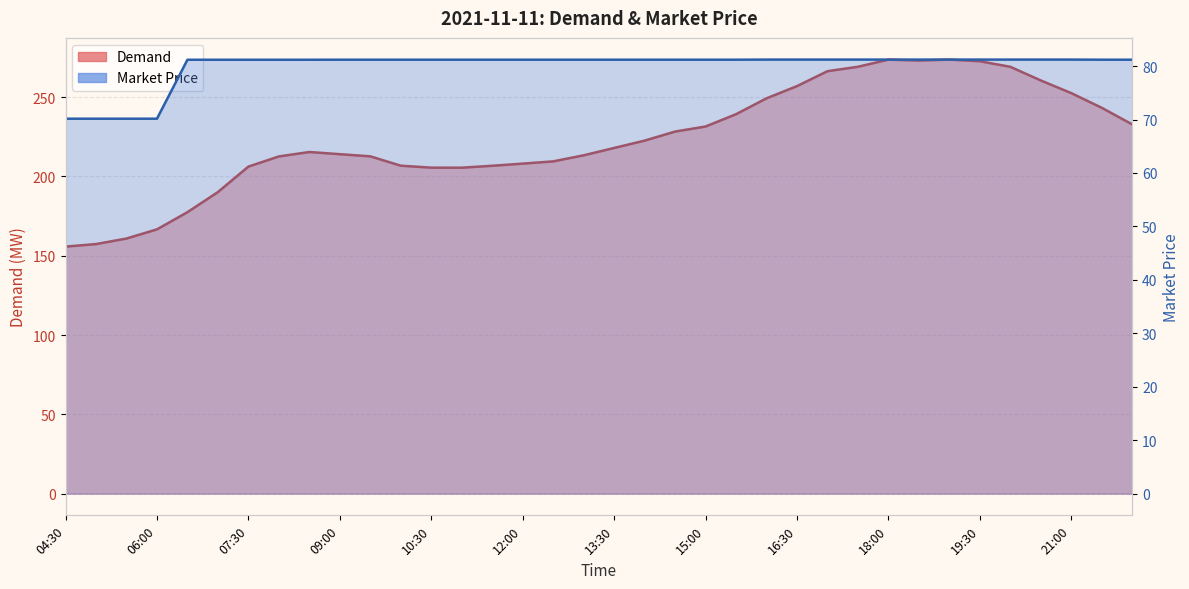

True or false: Market Price and Demand intersect in this chart.

False